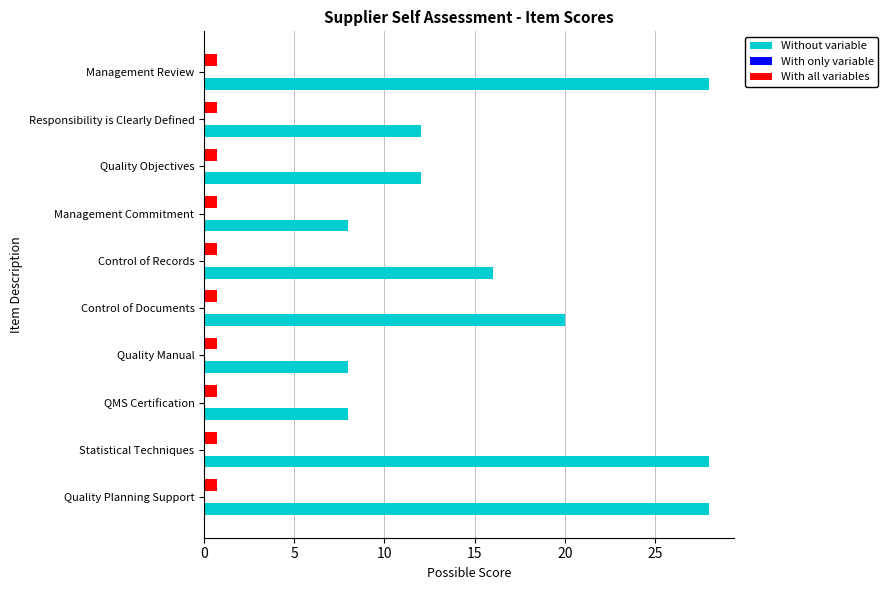

Rank the series by their maximum value, from highest to lowest.

Without variable, With all variables